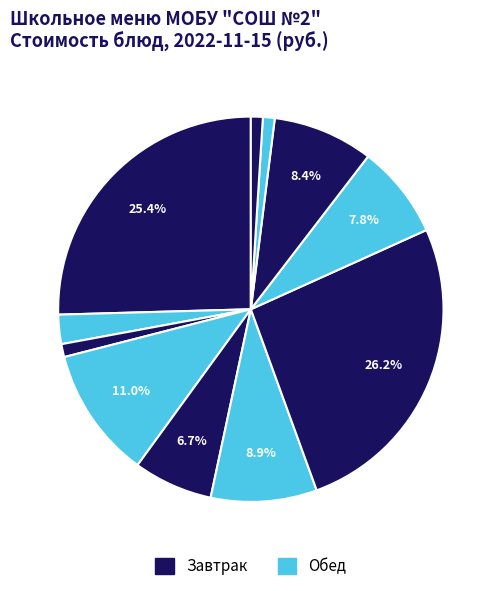

Count the number of slices in the pie.

11